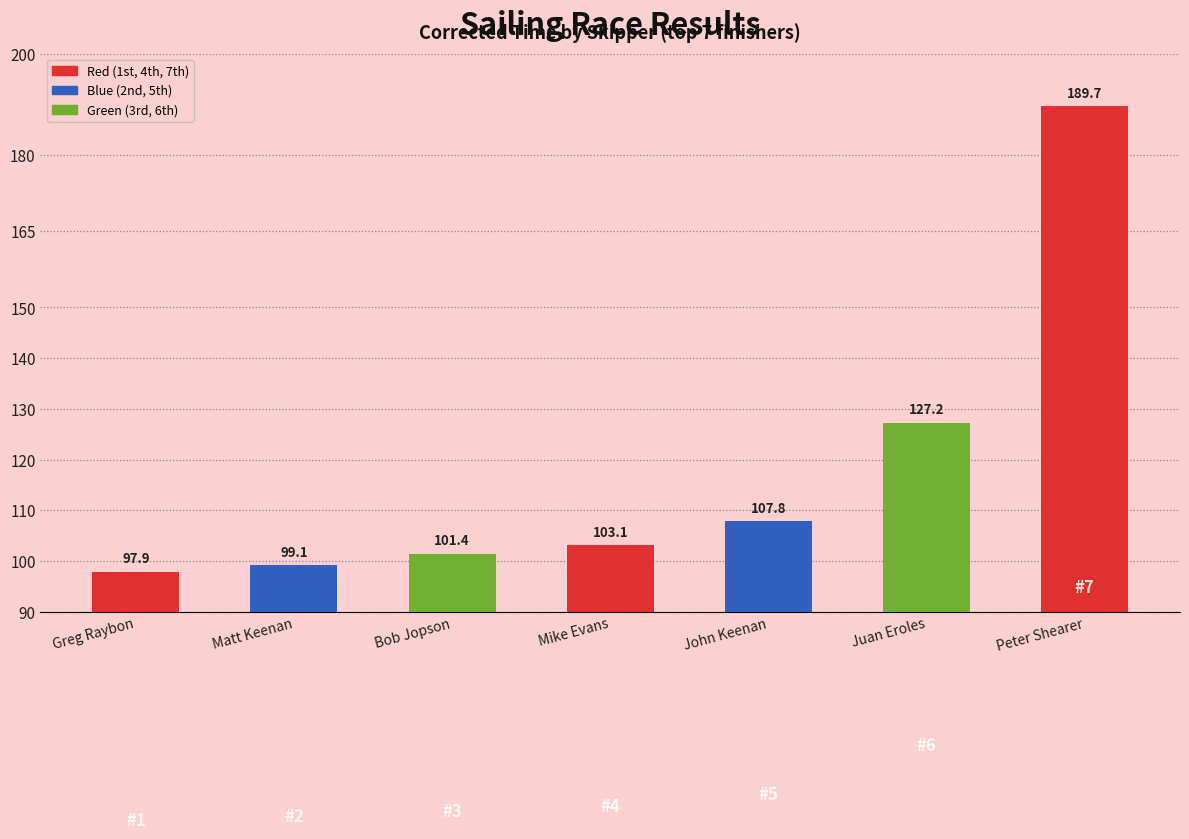

The chart shows a value of 189.7 at Peter Shearer. True or false?

True